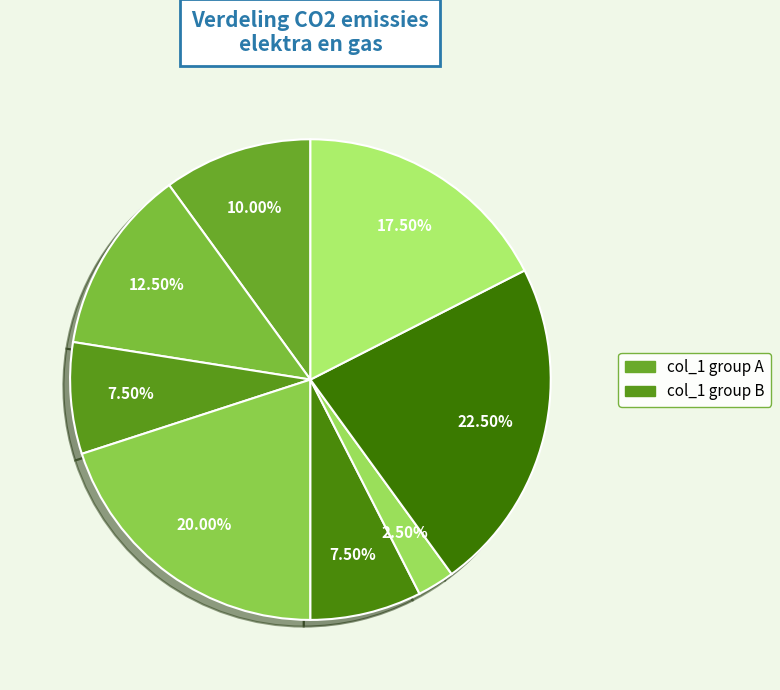

To the nearest percent, what is the difference between the largest and smallest slice percentages?

20%